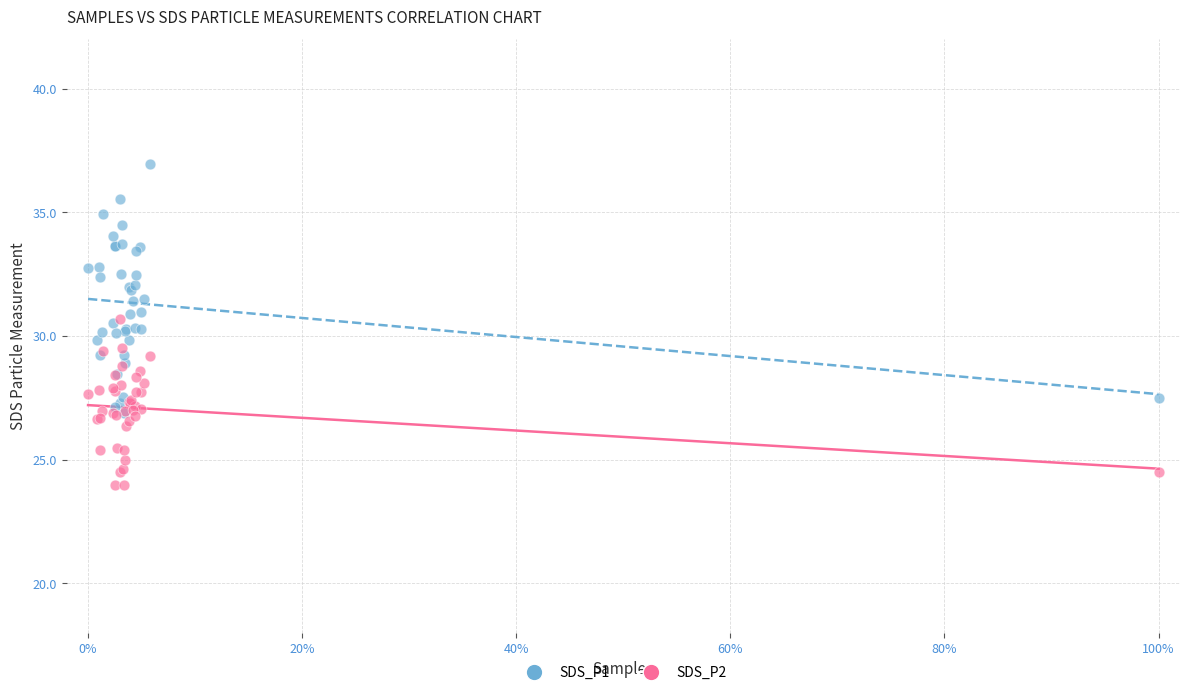

Which series reaches the minimum Y coordinate?

SDS_P2